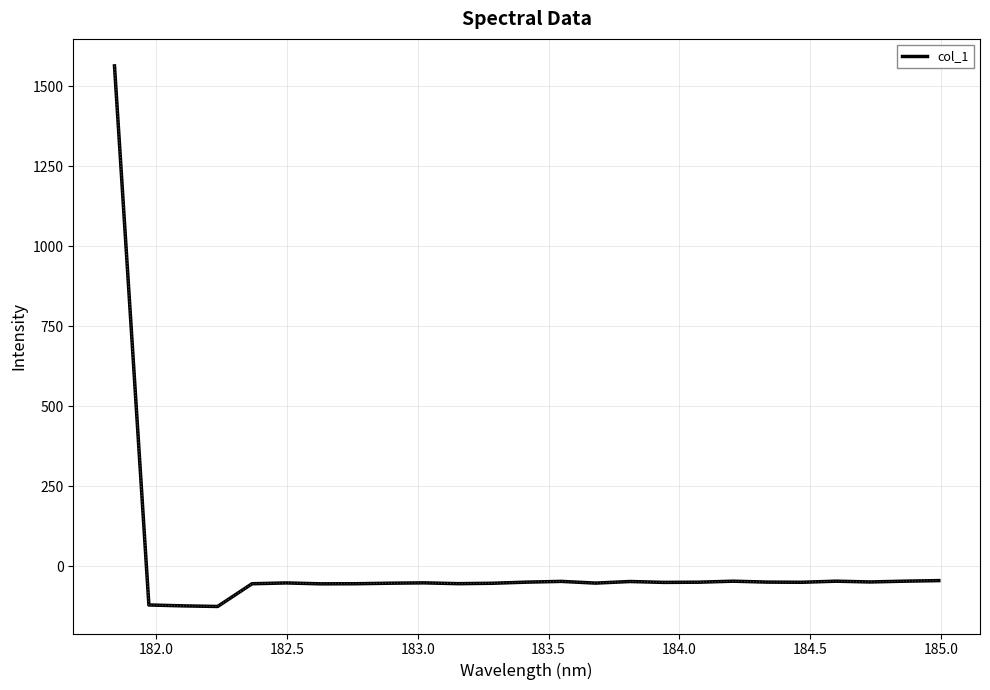

What is the difference between the maximum and second lowest values?

1687.2